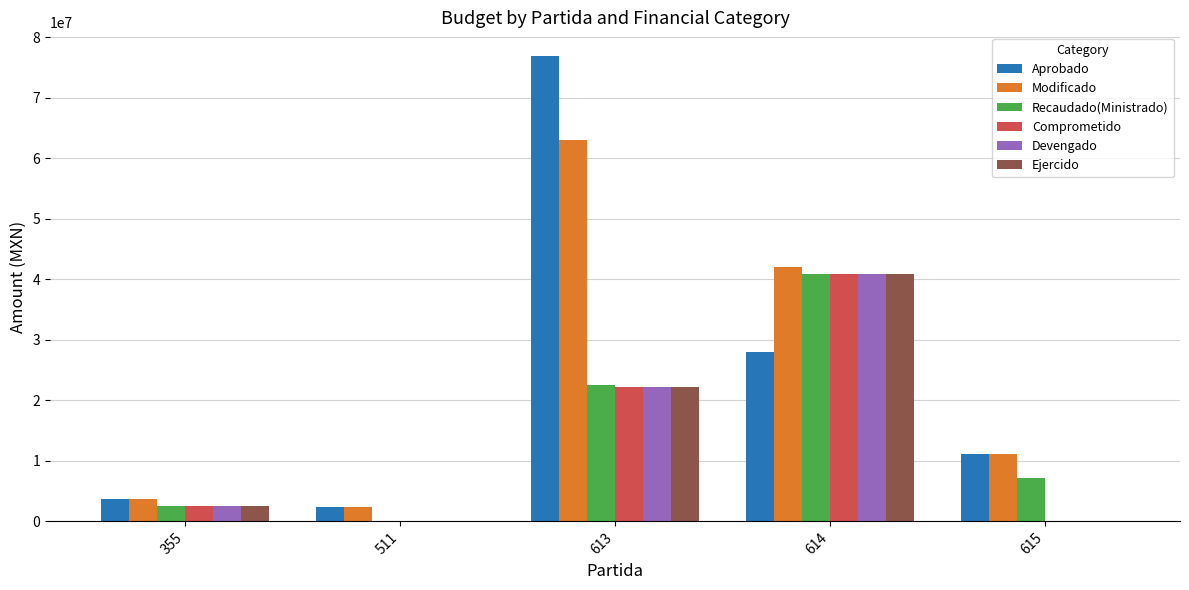

What is the spread (max minus min) of values at 613?

54832231.2